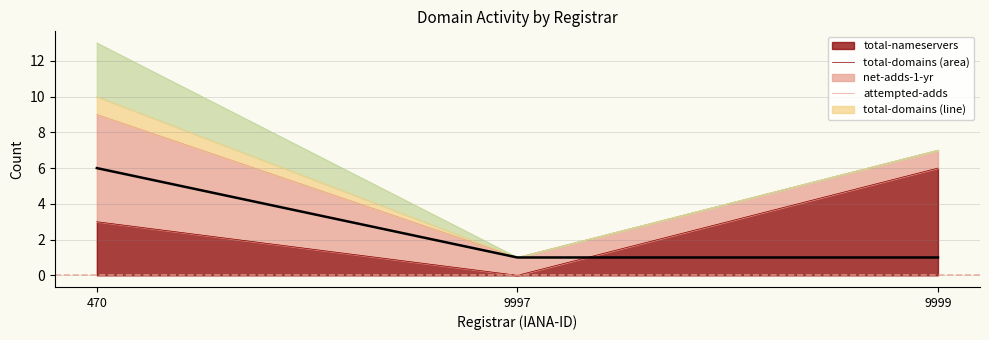

How many lines are shown in the chart?

1